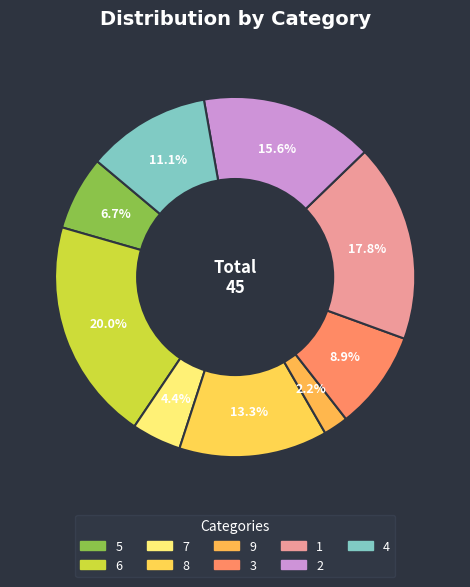

Does 3 represent more than half of the total?

No